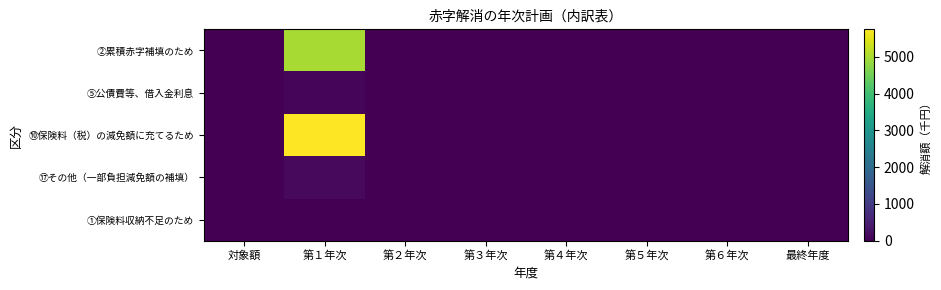

How many series are shown in this chart?

5